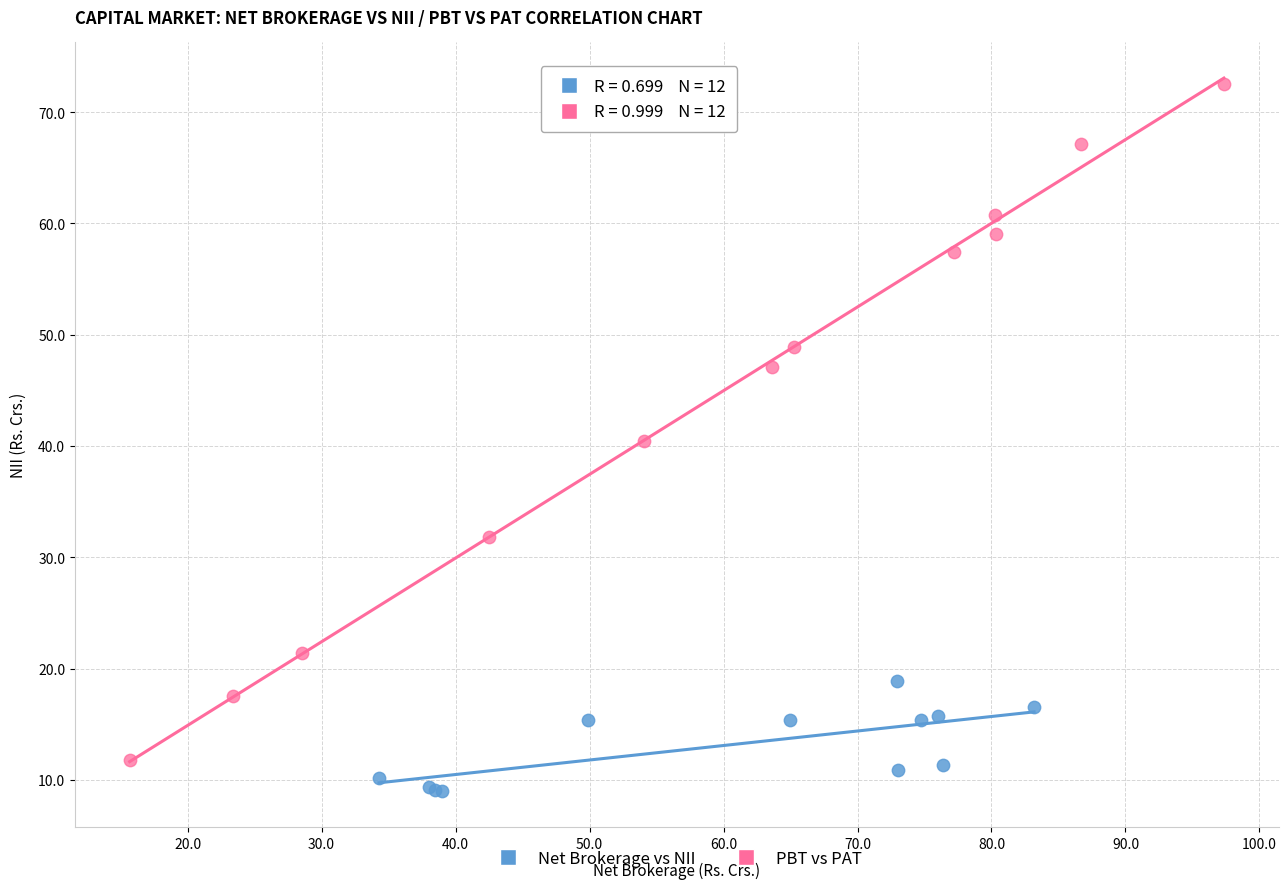

Which series has the largest Y range (max minus min)?

PBT vs PAT